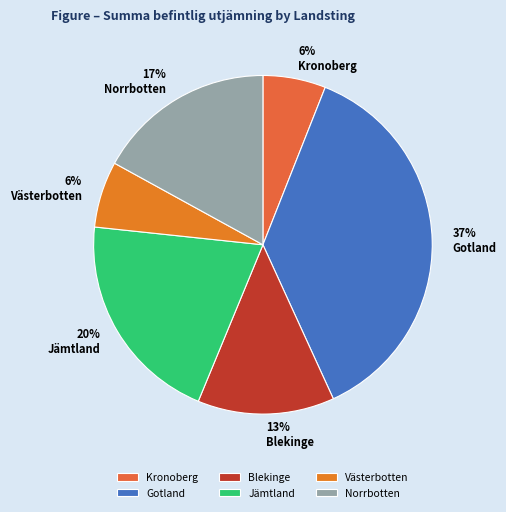

How many slices are in this pie chart?

6